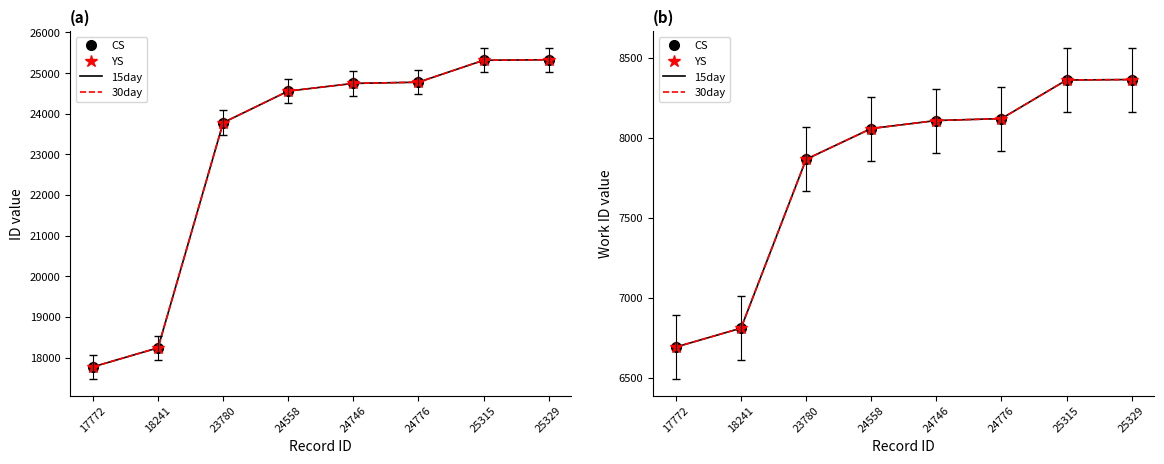

Which series has the largest total across all categories?

id (CS·15day)